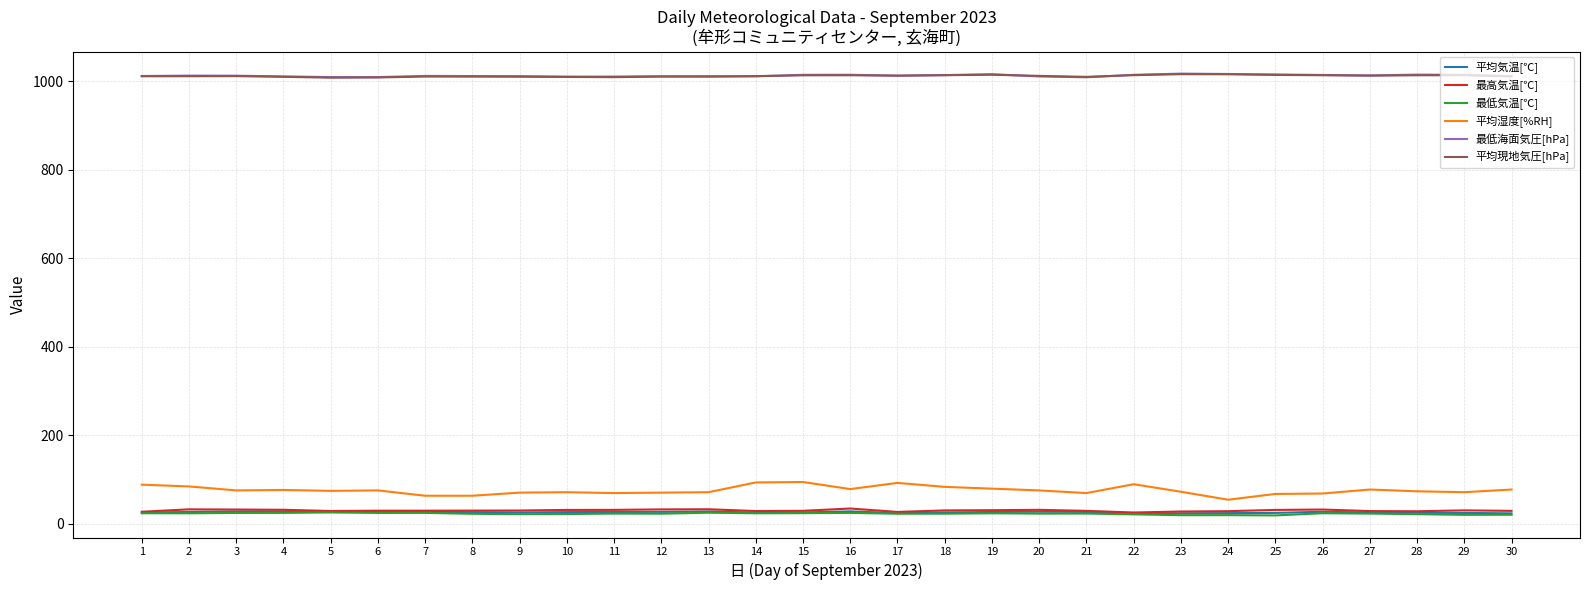

What is the highest value of the 平均湿度[%RH] series?

94.0